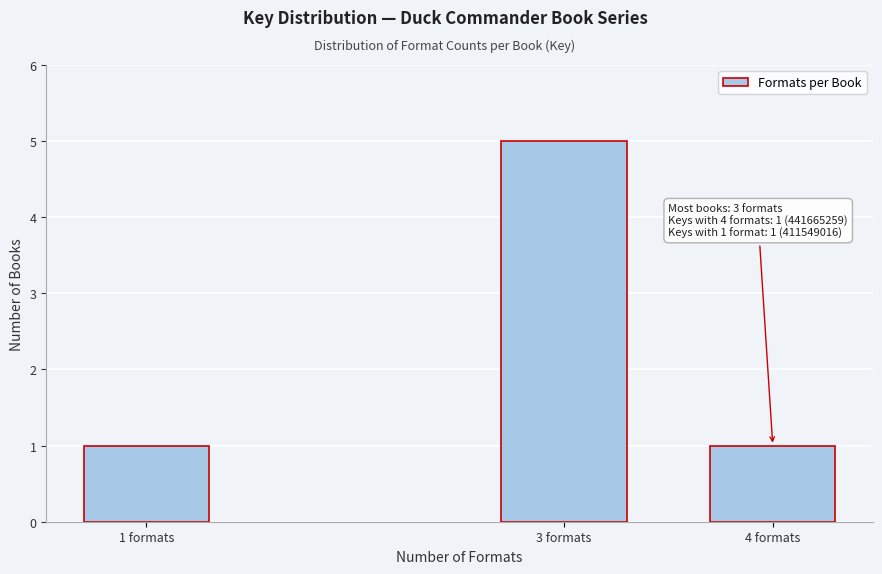

Reading left to right, extract all data points from this chart.

1 formats=1	3 formats=5	4 formats=1